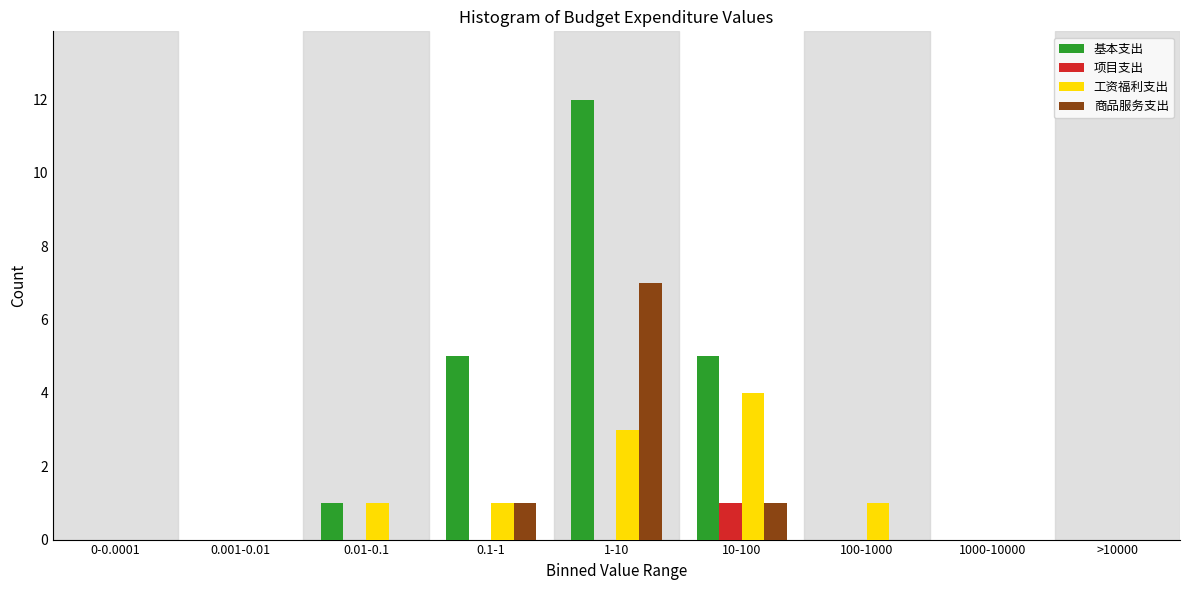

What is the sum of all 基本支出 values?

23